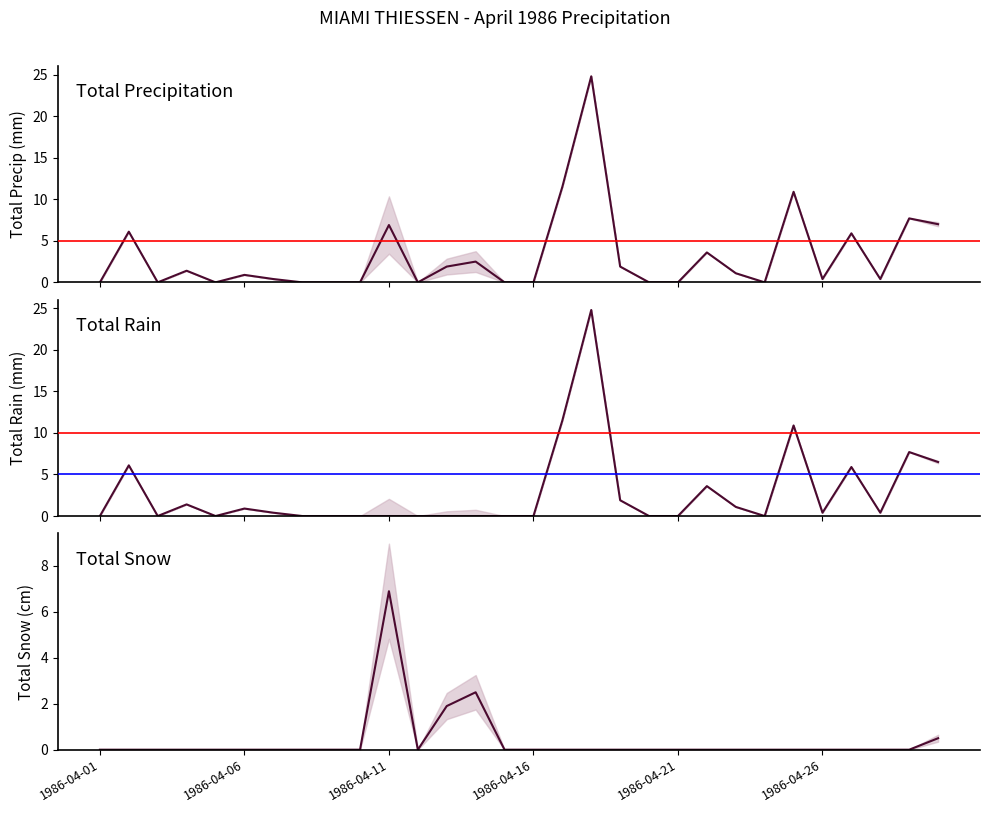

How many interior local valleys does the Total Precip (mm) series have?

6